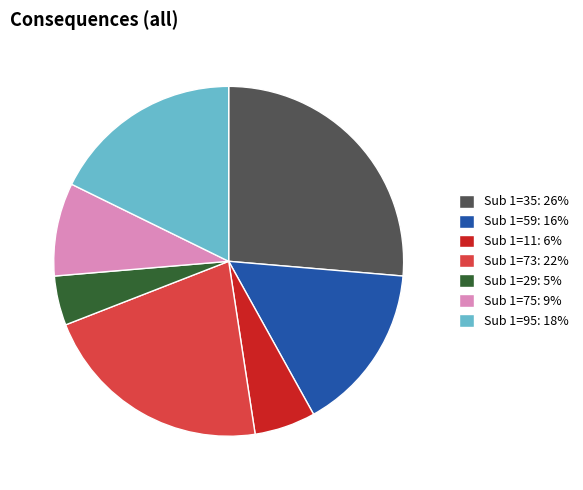

Rank the categories by value from highest to lowest.

Sub 1=35: 26%, Sub 1=73: 22%, Sub 1=95: 18%, Sub 1=59: 16%, Sub 1=75: 9%, Sub 1=11: 6%, Sub 1=29: 5%